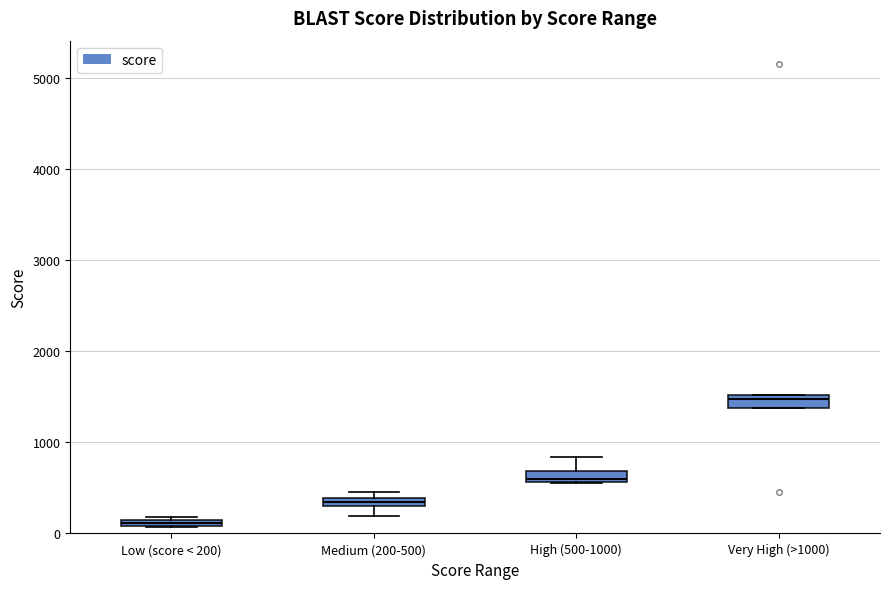

Where is the upper edge of the box for High (500-1000) on the y-axis? The values are not printed on the chart, so give them approximately, as read against the axis.

700